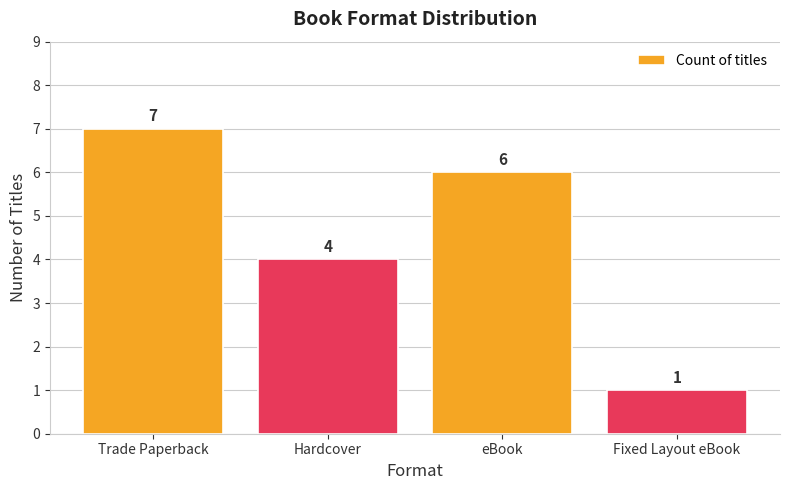

What position from the right is eBook?

2